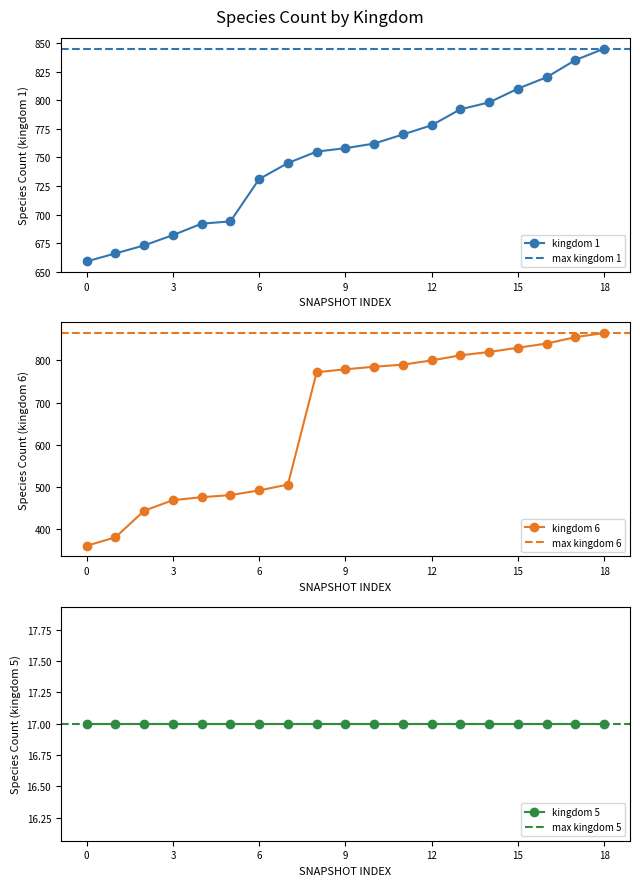

What is the minimum value for kingdom 1?

659